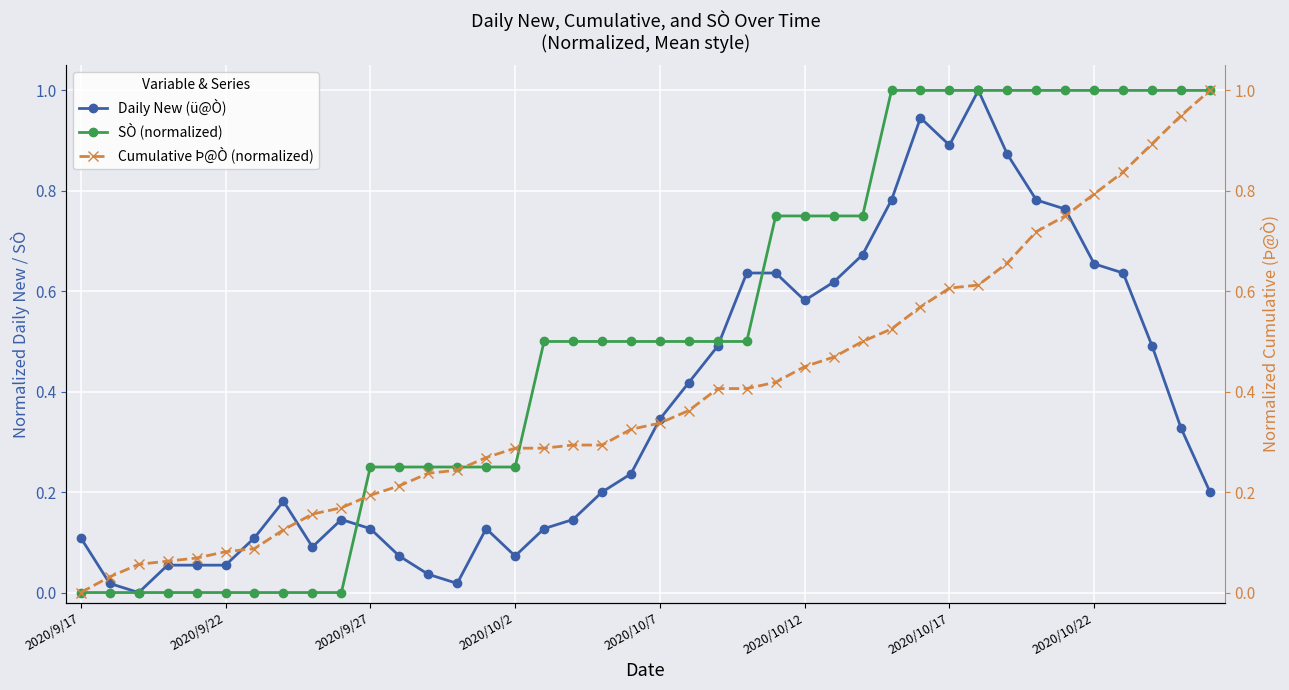

What is the greatest value displayed?

1.0